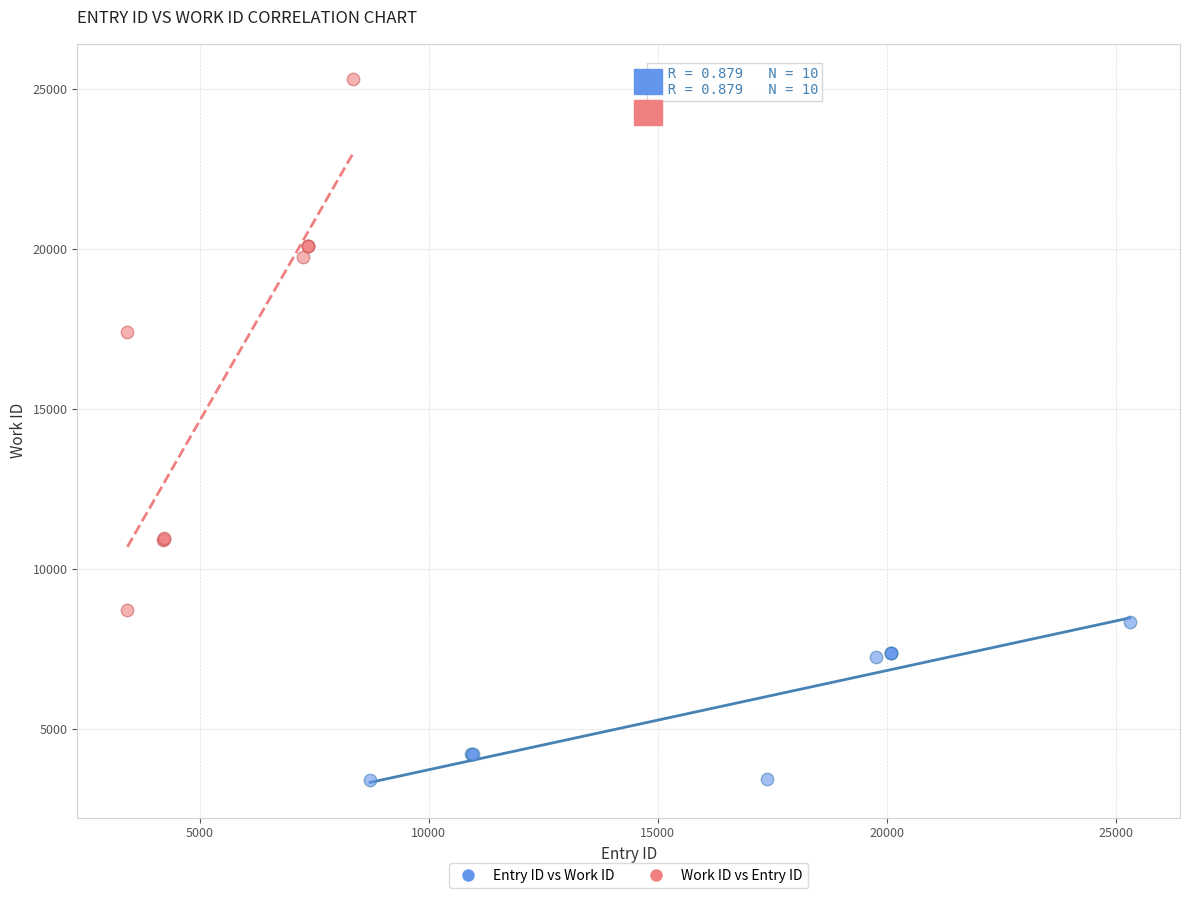

Which series reaches the maximum Y coordinate?

Work ID vs Entry ID